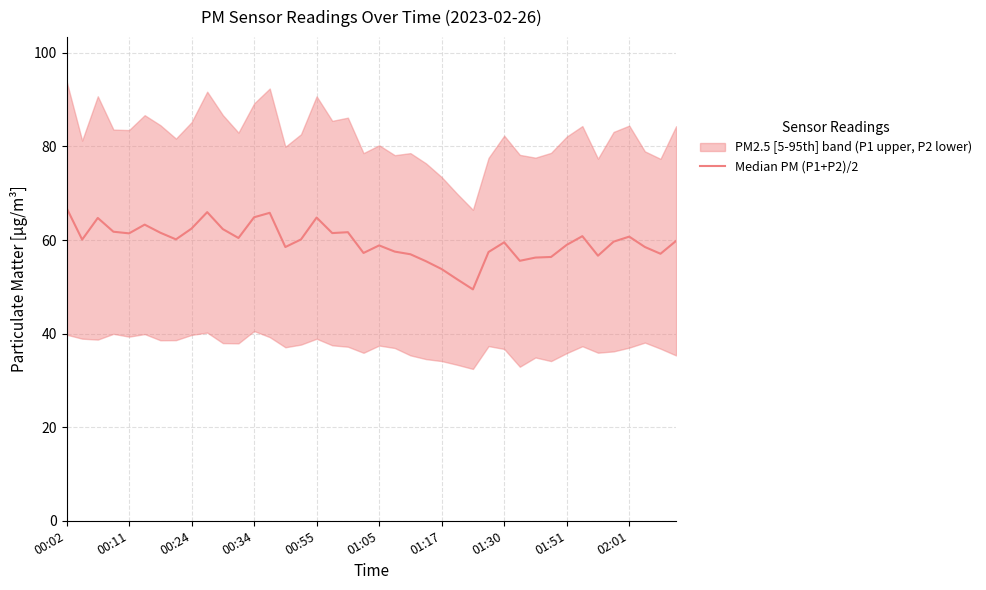

What position from the right is 00:02?

40